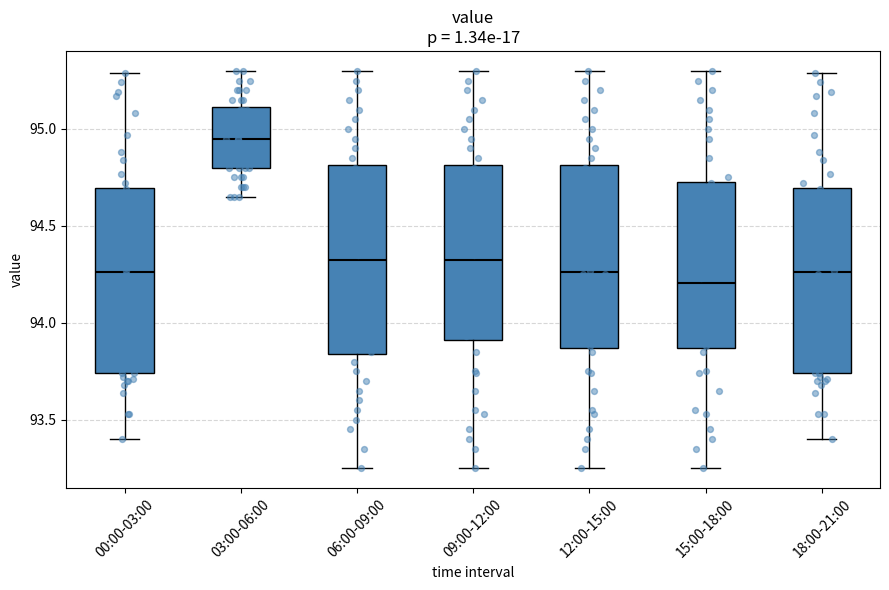

Reading left to right, read every box against the y-axis: the position of its median line, the range the box covers, and the ends of its whiskers. The values are not printed on the chart, so give them approximately, as read against the axis.

00:00-03:00: median 94.25, box 93.75 to 94.70, whiskers 93.40 to 95.30
03:00-06:00: median 94.95, box 94.80 to 95.10, whiskers 94.65 to 95.30
06:00-09:00: median 94.35, box 93.85 to 94.80, whiskers 93.25 to 95.30
09:00-12:00: median 94.35, box 93.90 to 94.80, whiskers 93.25 to 95.30
12:00-15:00: median 94.25, box 93.85 to 94.80, whiskers 93.25 to 95.30
15:00-18:00: median 94.20, box 93.85 to 94.75, whiskers 93.25 to 95.30
18:00-21:00: median 94.25, box 93.75 to 94.70, whiskers 93.40 to 95.30